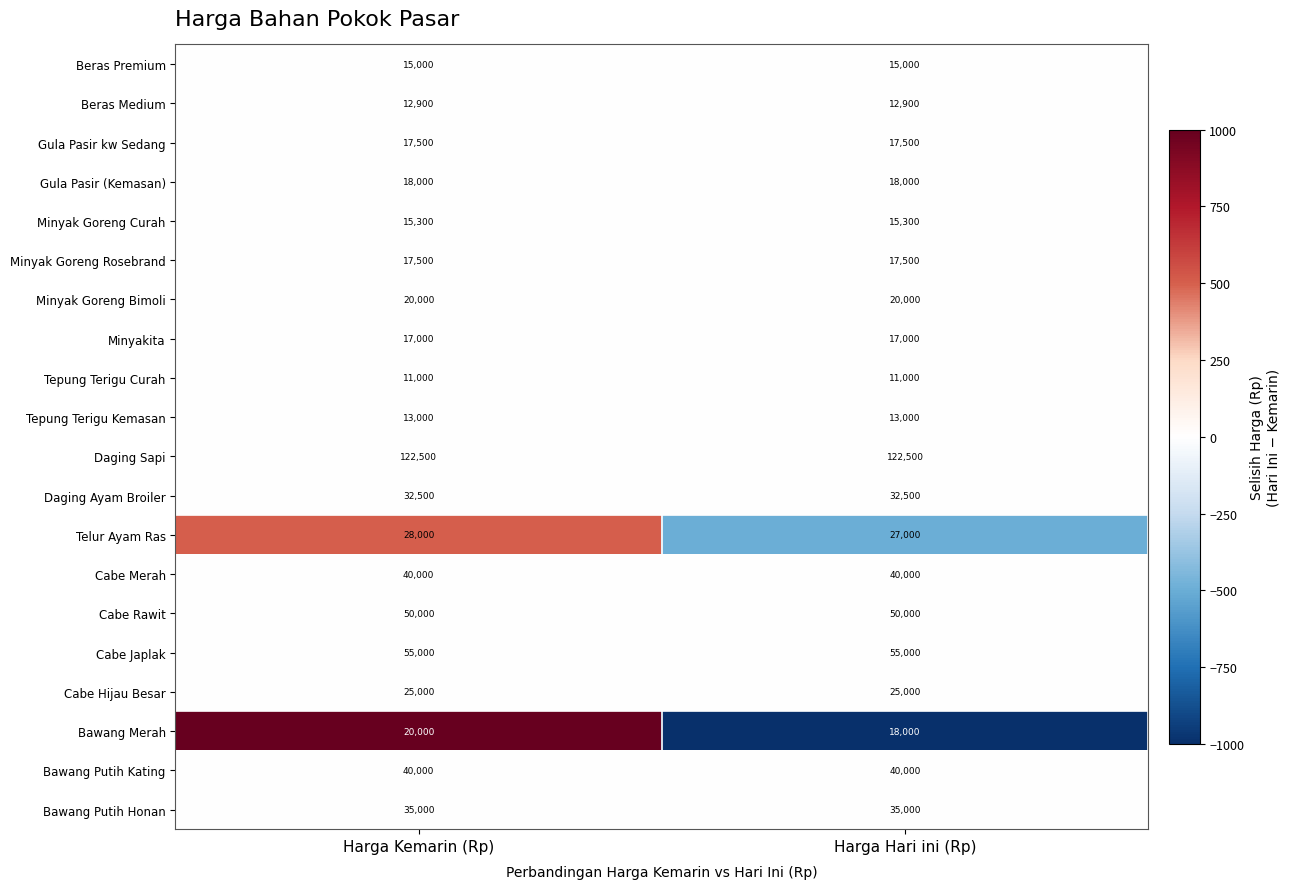

Read the Minyak Goreng Curah value at Harga Hari ini (Rp).

15300